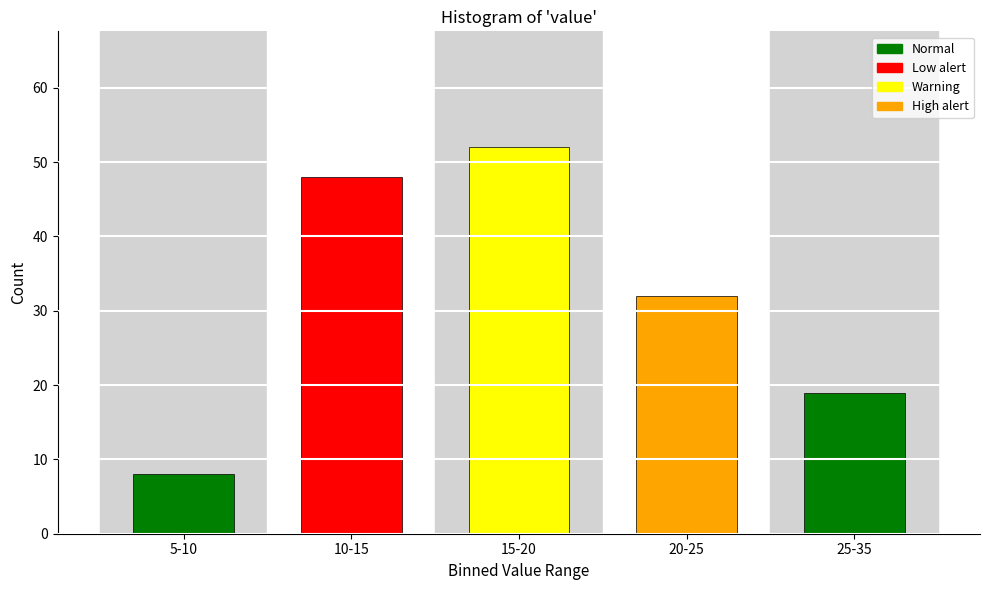

Reading left to right, transcribe all the data shown in this chart.

8	48	52	32	19